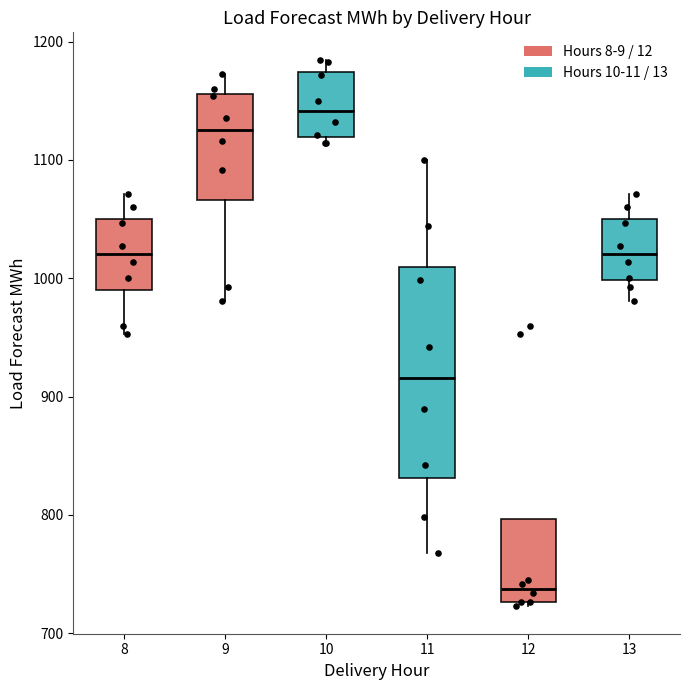

Reading left to right, transcribe this box plot: for each box, give where its median line is, the range the box spans, and where its two whiskers end, as read against the y-axis. The values are not printed on the chart, so give them approximately, as read against the axis.

8: median 1020, box 990 to 1050, whiskers 950 to 1070
9: median 1130, box 1070 to 1160, whiskers 980 to 1170
10: median 1140, box 1120 to 1170, whiskers 1110 to 1180
11: median 920, box 830 to 1010, whiskers 770 to 1100
12: median 740, box 730 to 800, whiskers 720 to 800
13: median 1020, box 1000 to 1050, whiskers 980 to 1070